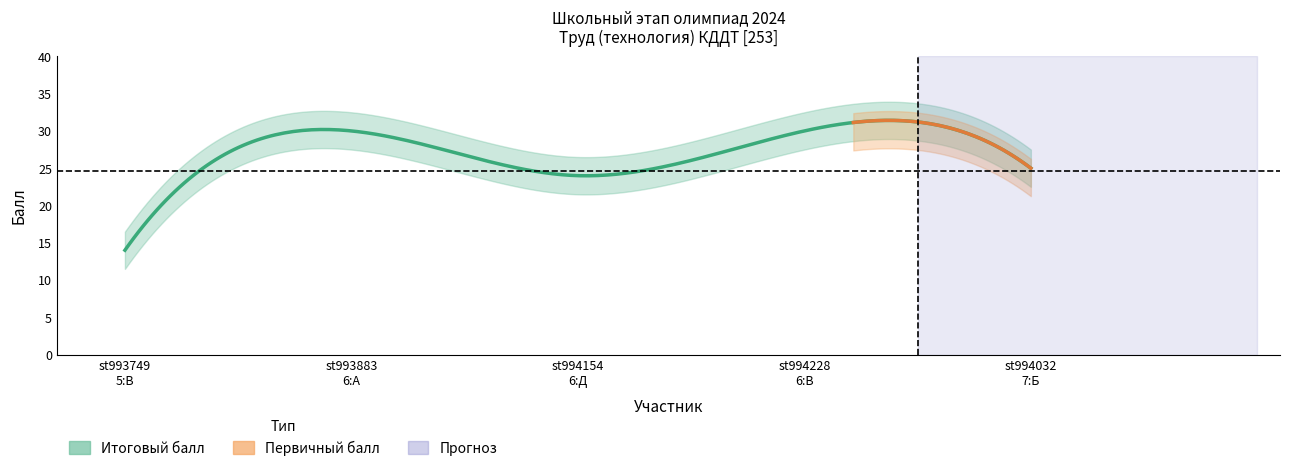

Does the chart have visible grid lines?

No